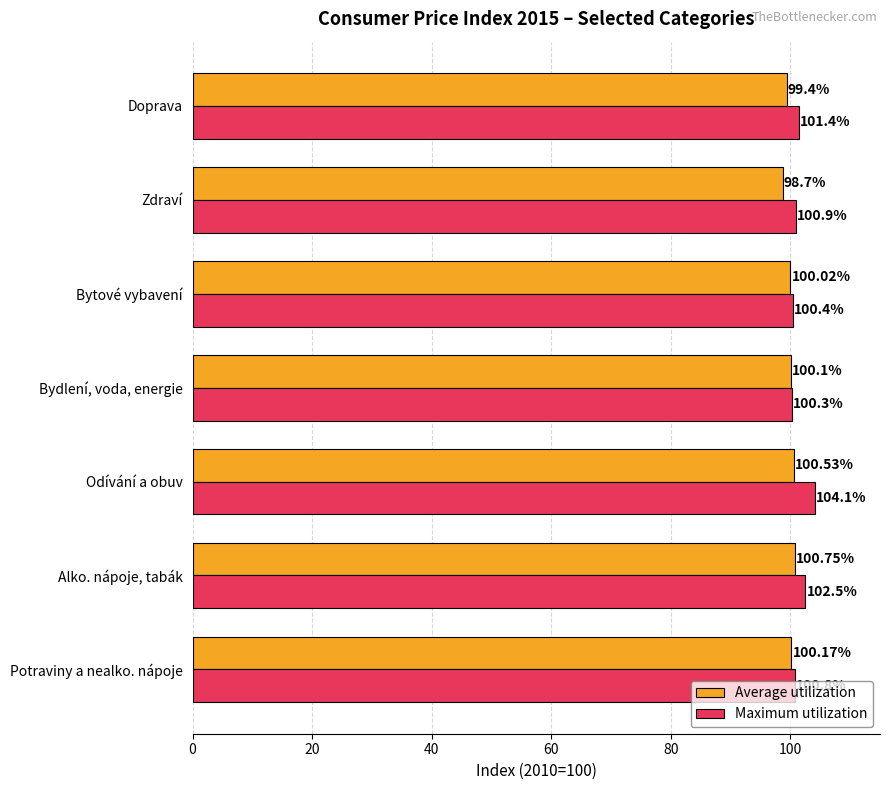

How many distinct data groups are displayed?

2